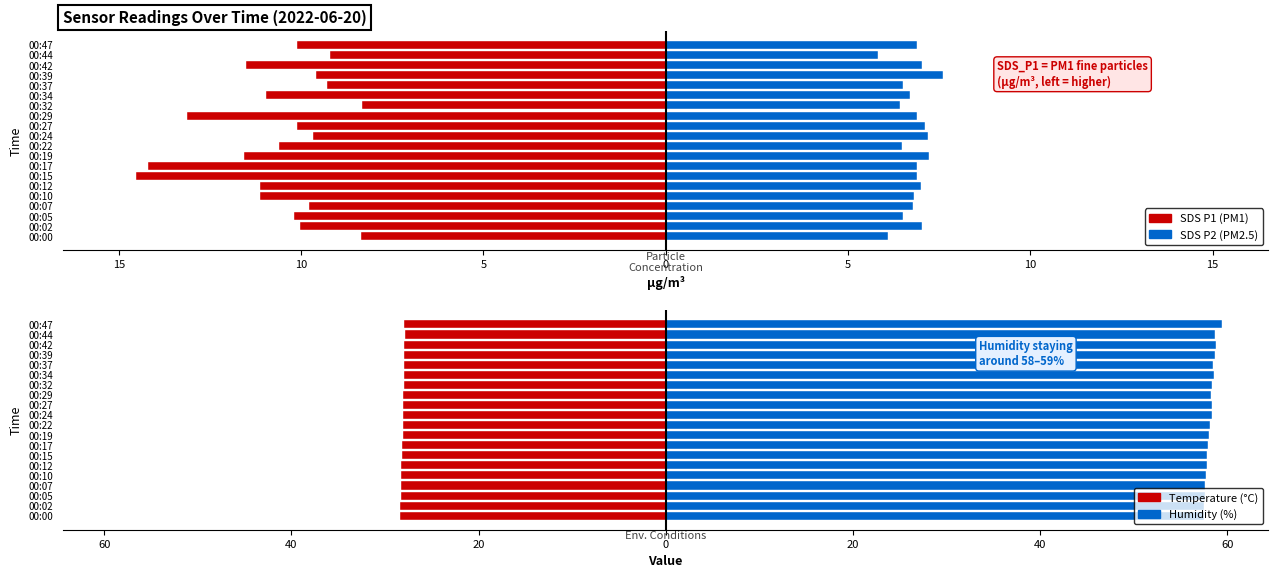

At how many categories does at least one series exceed -3?

20